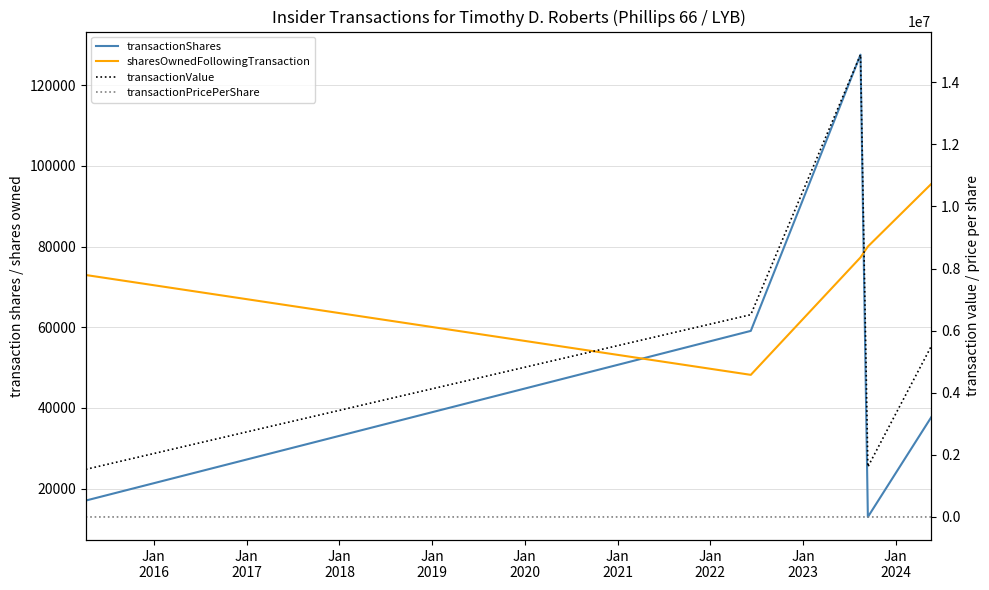

What are all the series names shown in the legend?

transactionShares, sharesOwnedFollowingTransaction, transactionValue, transactionPricePerShare